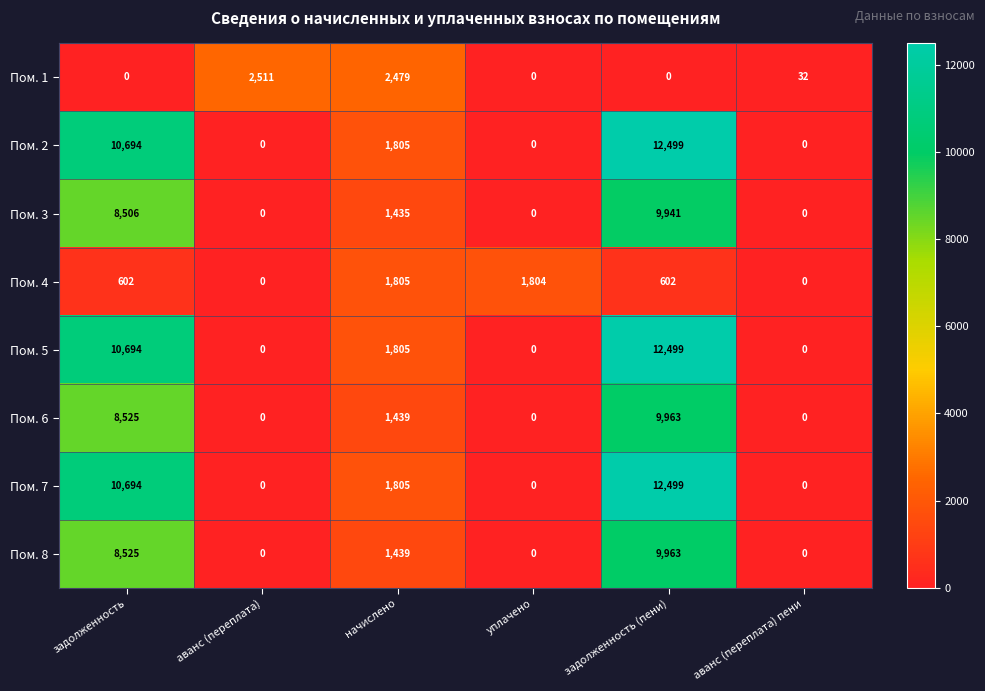

Is it true that Пом. 5 equals 17489 at задолженность (пени)?

False